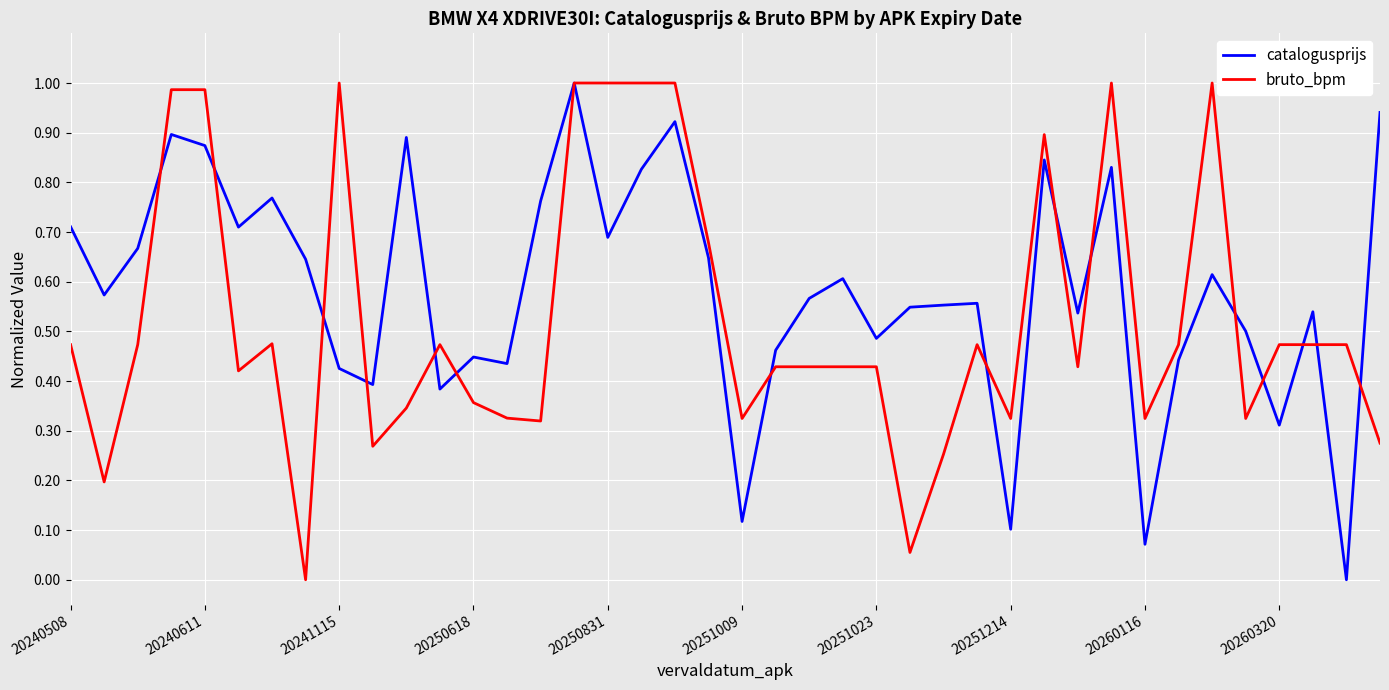

After their last crossing, which series has the higher values: bruto_bpm or catalogusprijs?

catalogusprijs